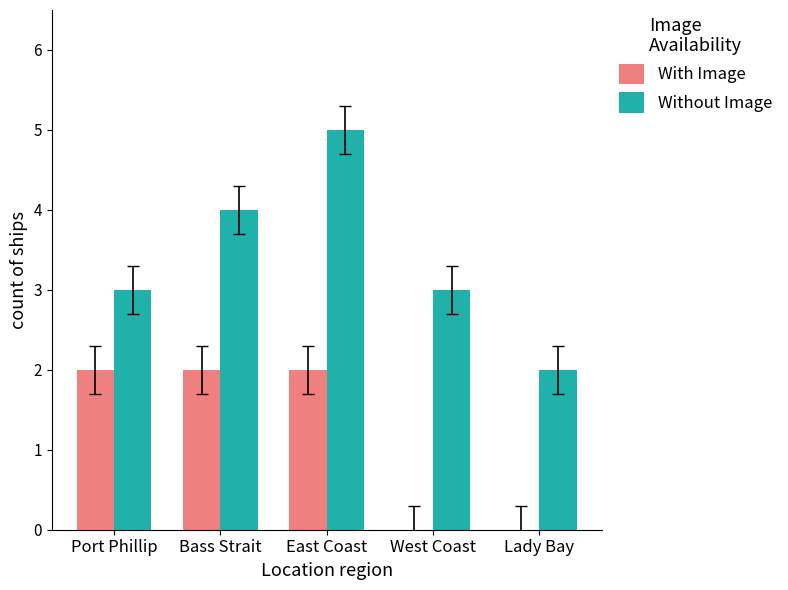

The value of Without Image at Bass Strait is 7. True or false?

False